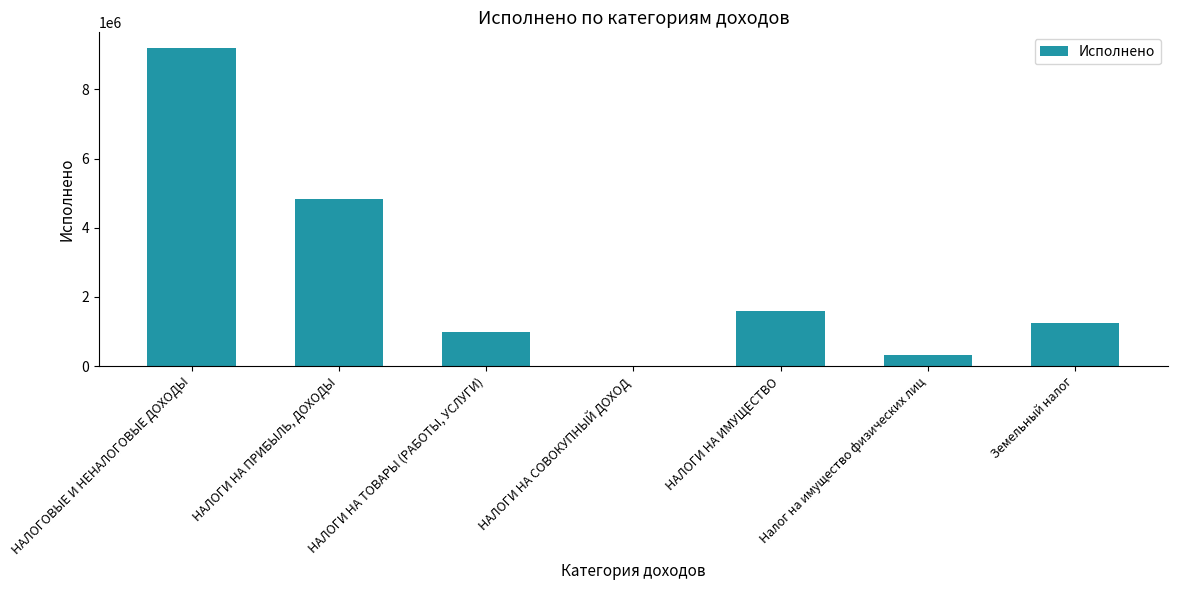

Read the value at НАЛОГИ НА ТОВАРЫ (РАБОТЫ, УСЛУГИ).

995990.5